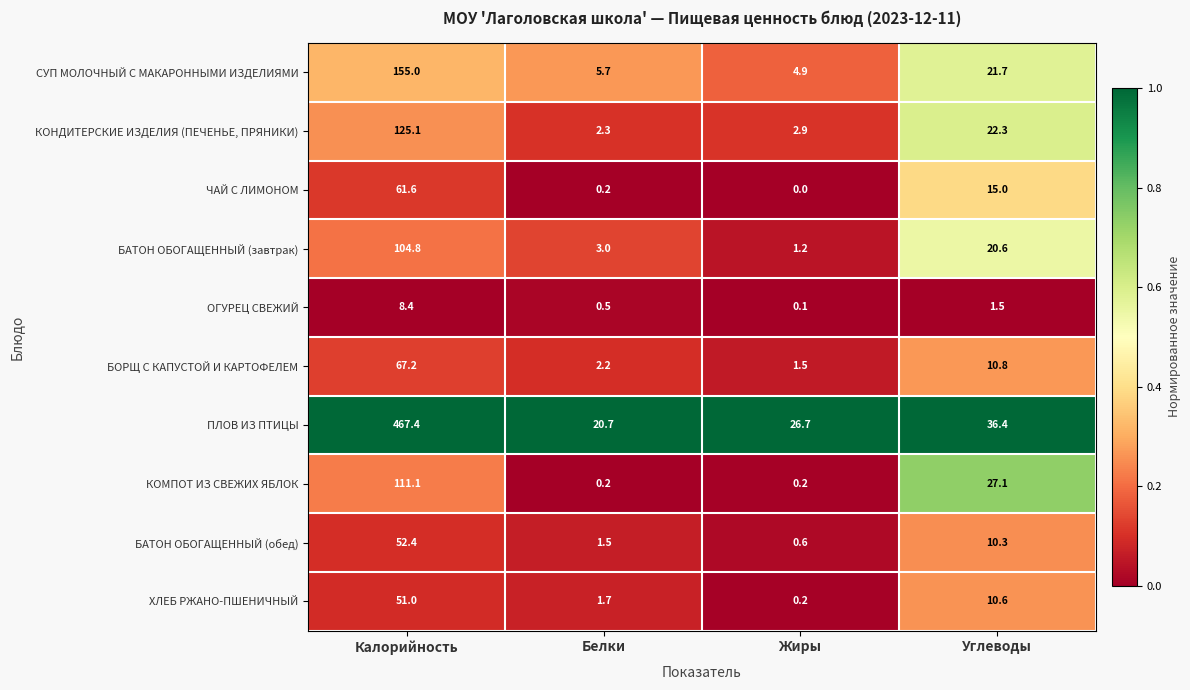

What is the approximate value of ЧАЙ С ЛИМОНОМ at Углеводы?

15.0